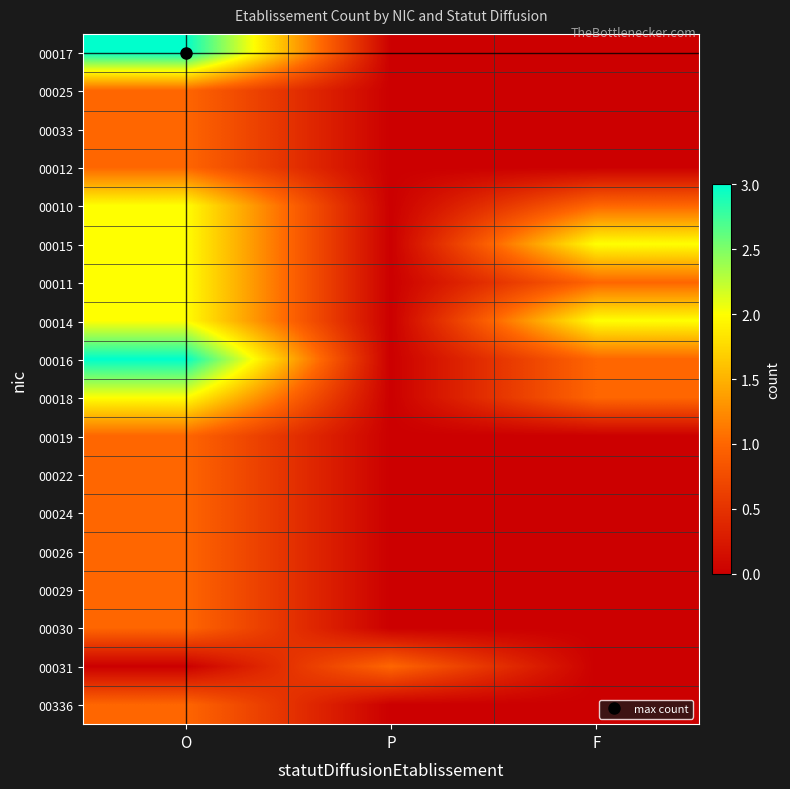

Which category has the highest value across all series?

O